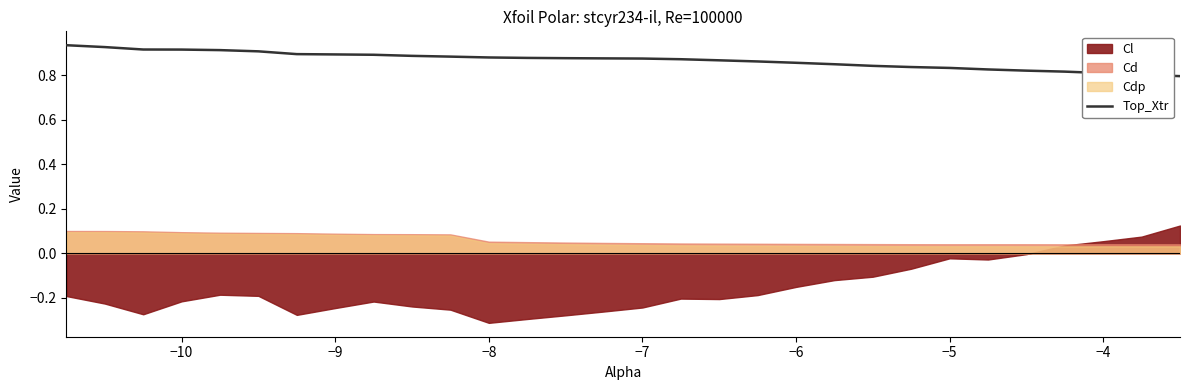

What is the greatest value displayed?

0.9